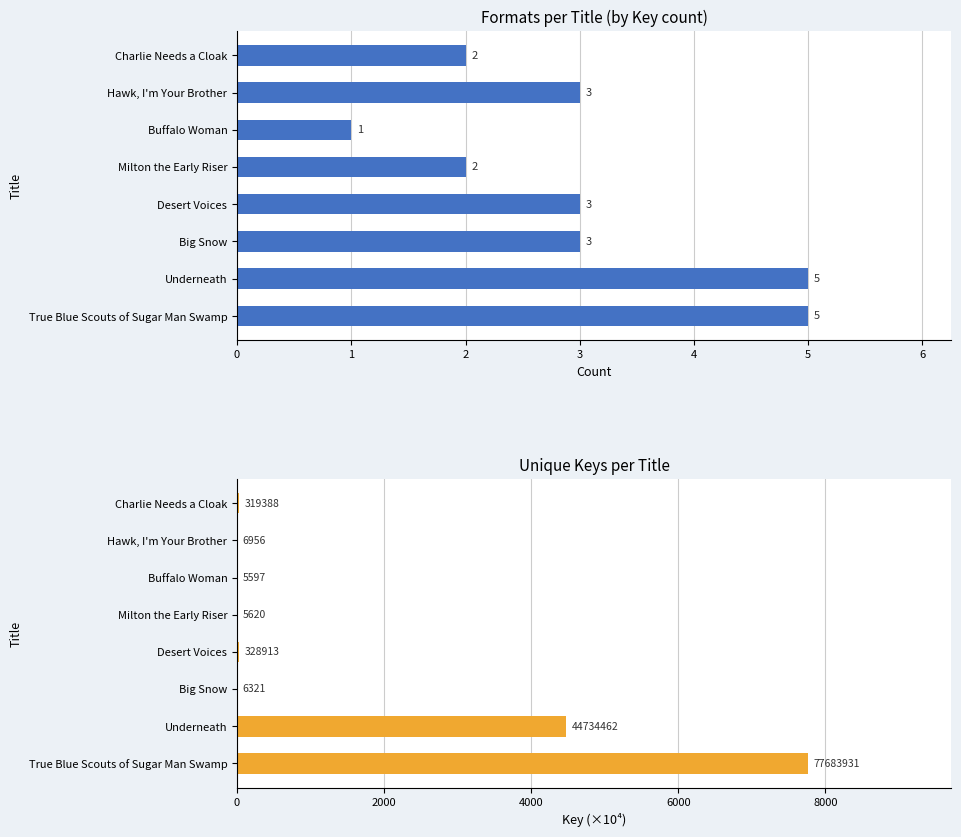

Which has a higher value, Hawk, I'm Your Brother or Big Snow?

Hawk, I'm Your Brother